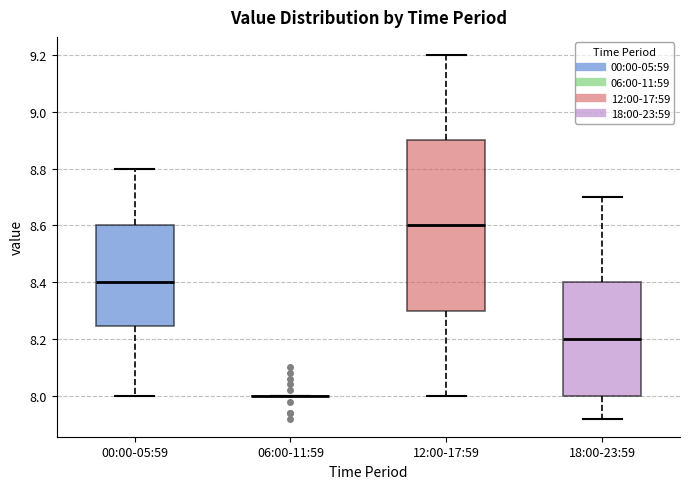

Where does the lower whisker of the box for 00:00-05:59 end on the y-axis? The values are not printed on the chart, so give them approximately, as read against the axis.

8.00